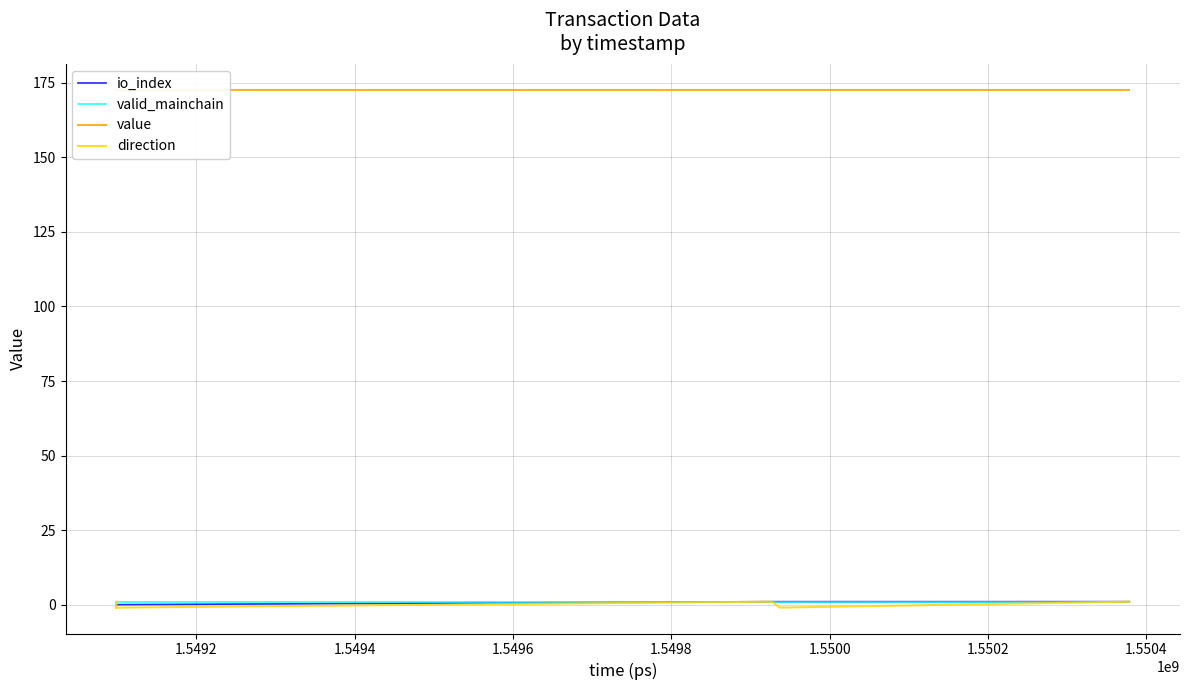

Is it true that valid_mainchain equals 1.0 at 1.5500?

True